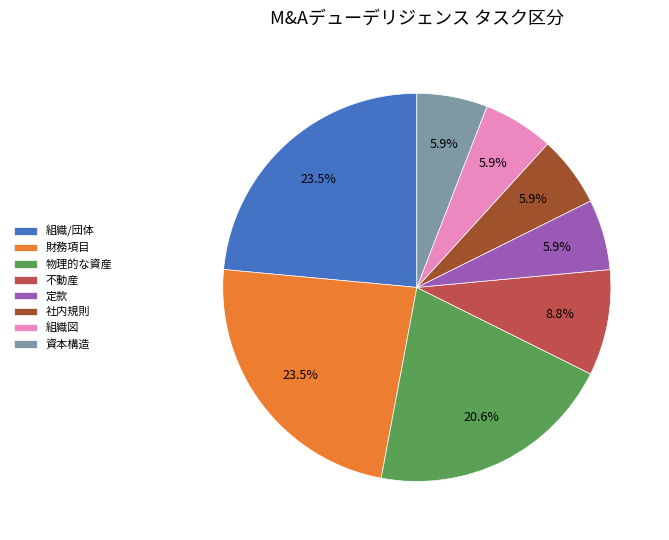

How many slices are in this pie chart?

8